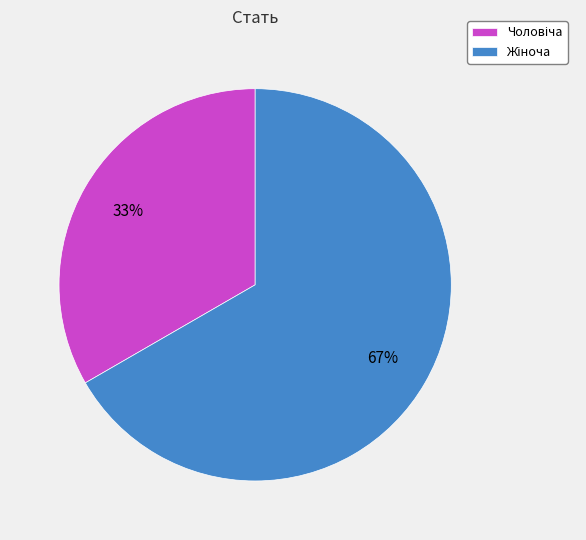

To the nearest percent, what is the average slice percentage?

50%